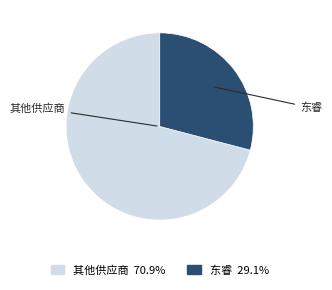

Is there any slice that represents more than half of the pie?

Yes